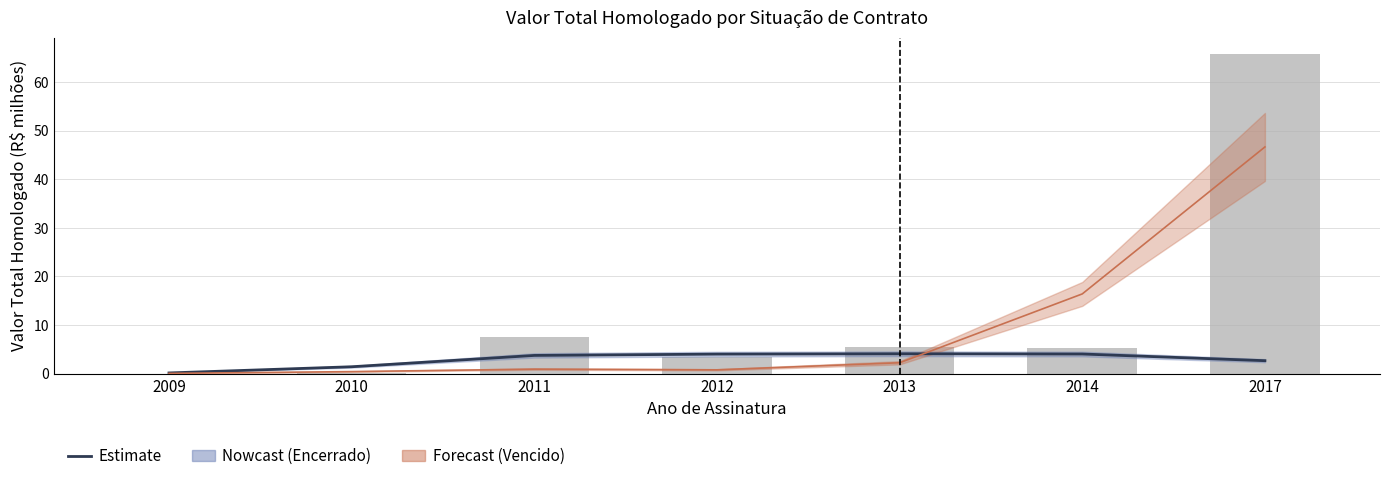

Reading left to right, what are all the values shown in this chart?

Estimate: 0.1	1.4	3.8	4.0	4.1	4.0	2.7
Total: 0.0	0.1	7.6	3.4	5.4	5.4	65.8